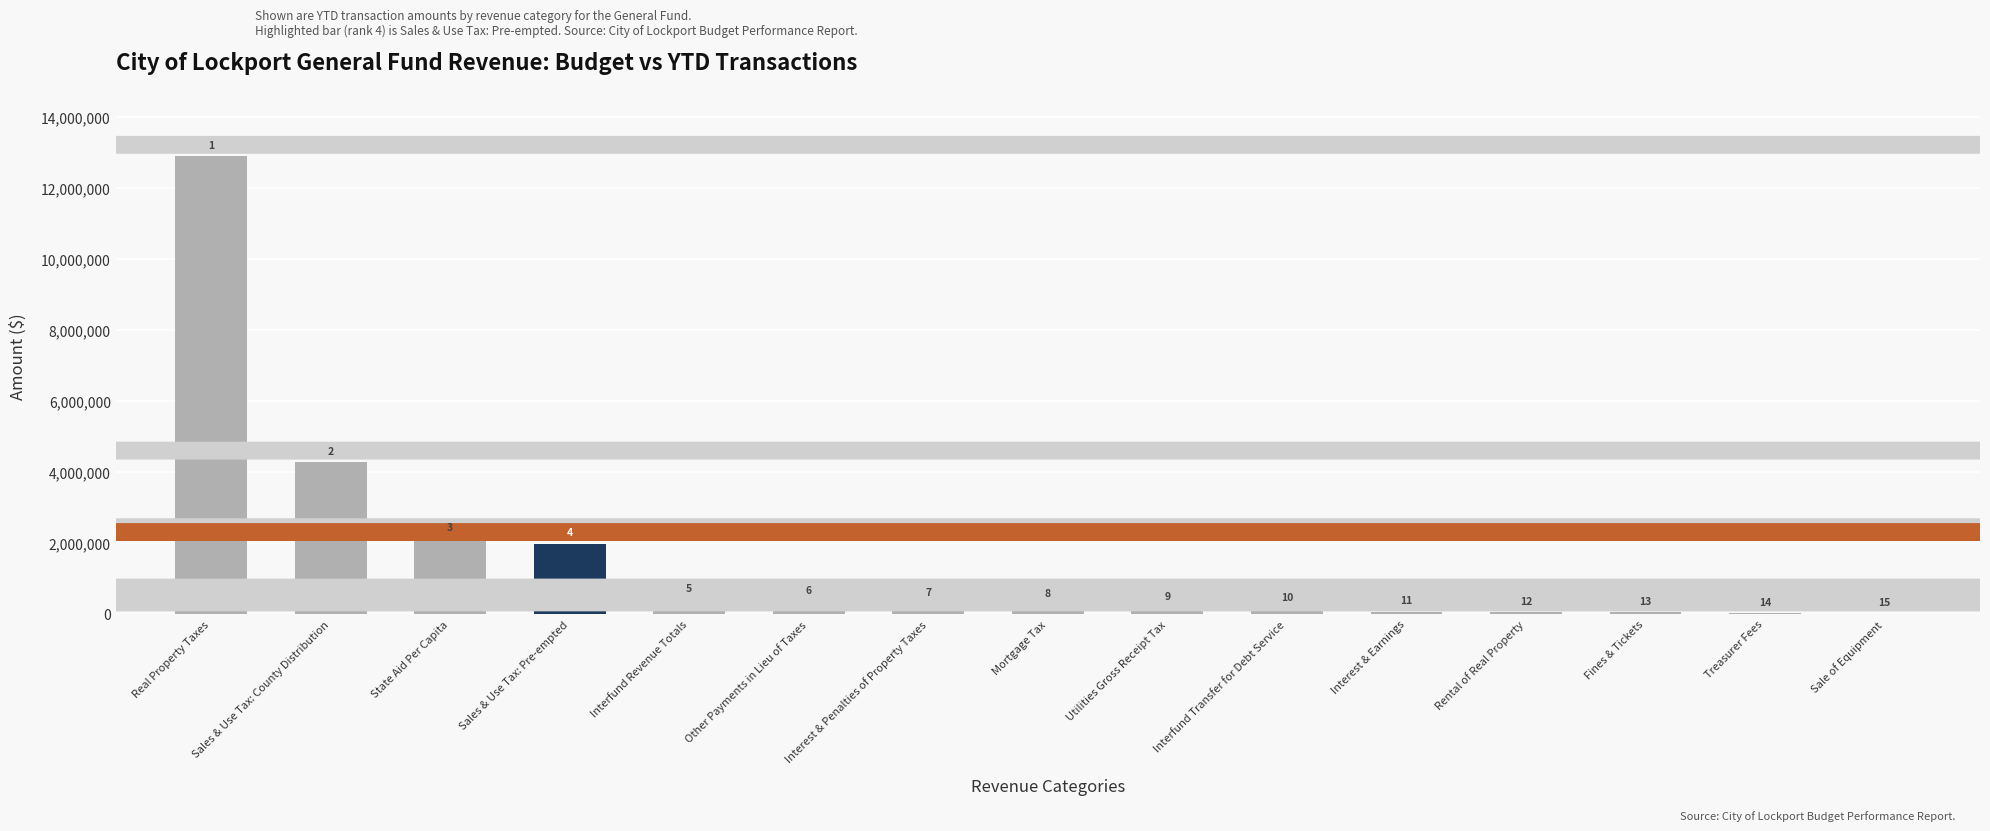

How many distinct data groups are displayed?

1